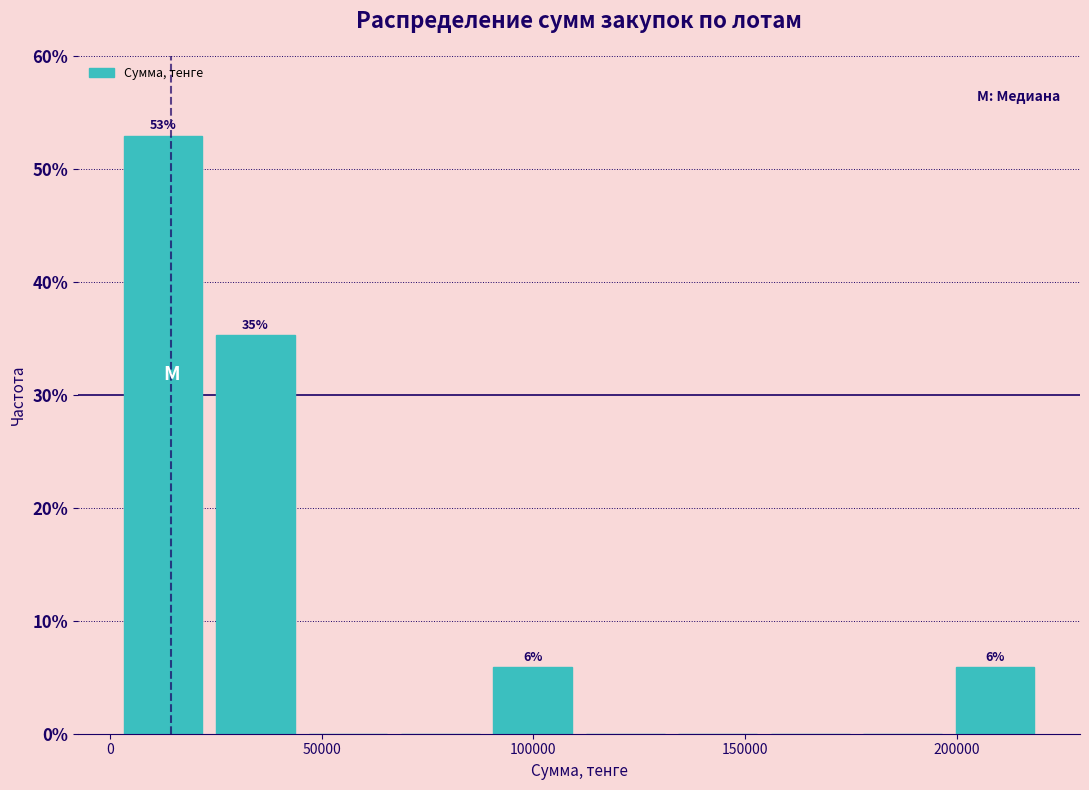

Which range on the x-axis has the tallest bar?

0 to 25000